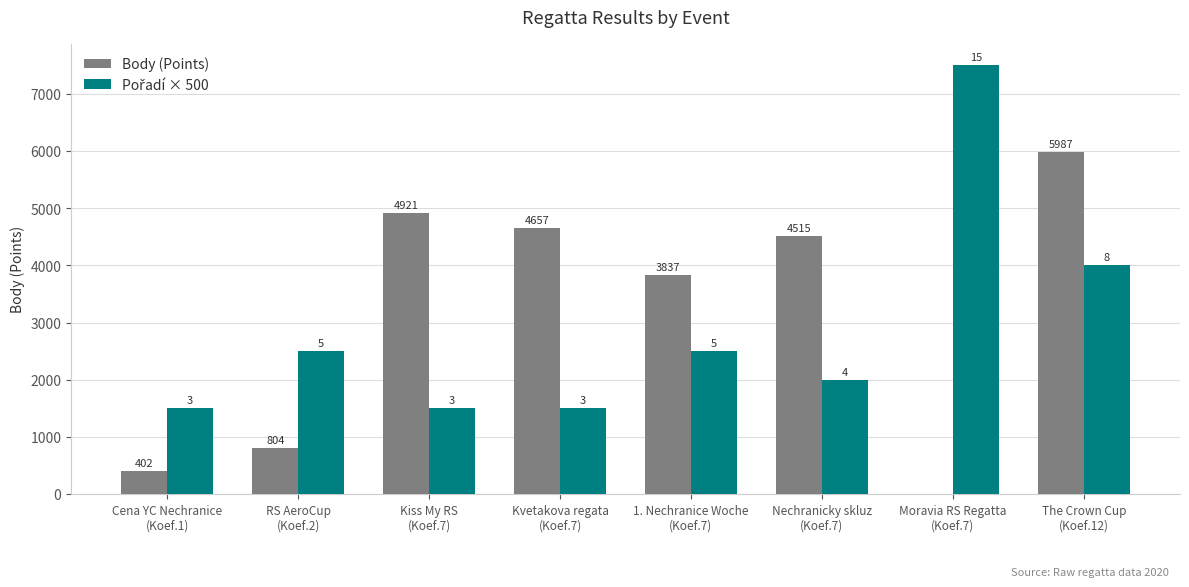

Count the number of categories in the chart.

8